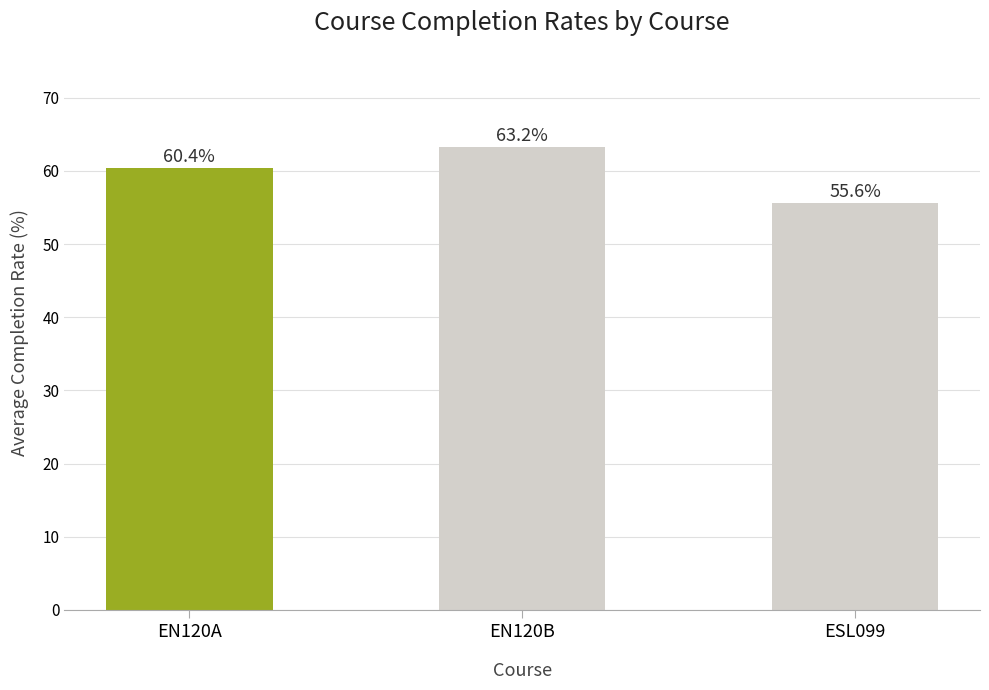

What is the label of the 1st bar from the left?

EN120A